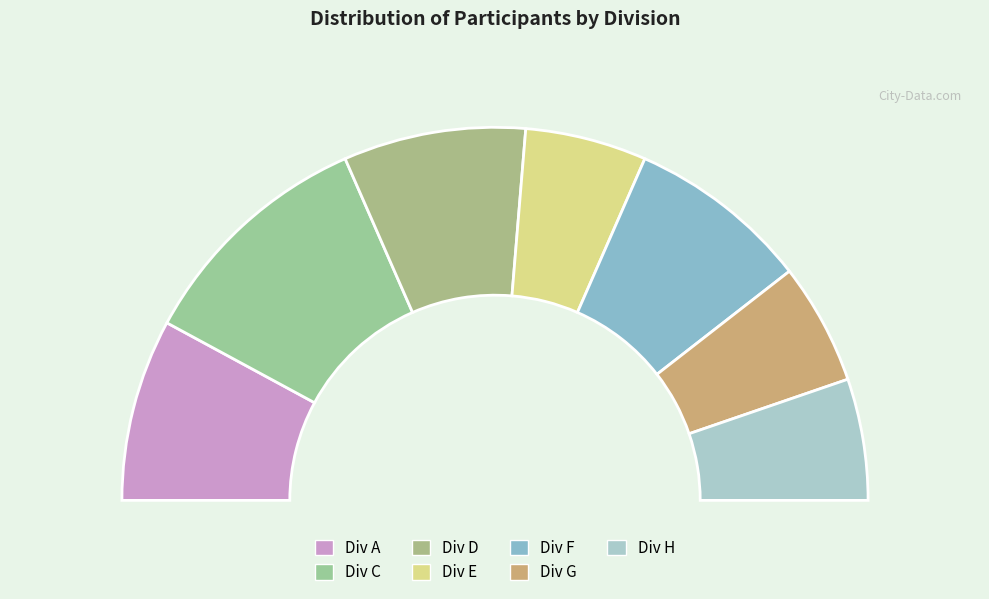

What is the ratio of the value at E to the value at A?

0.7